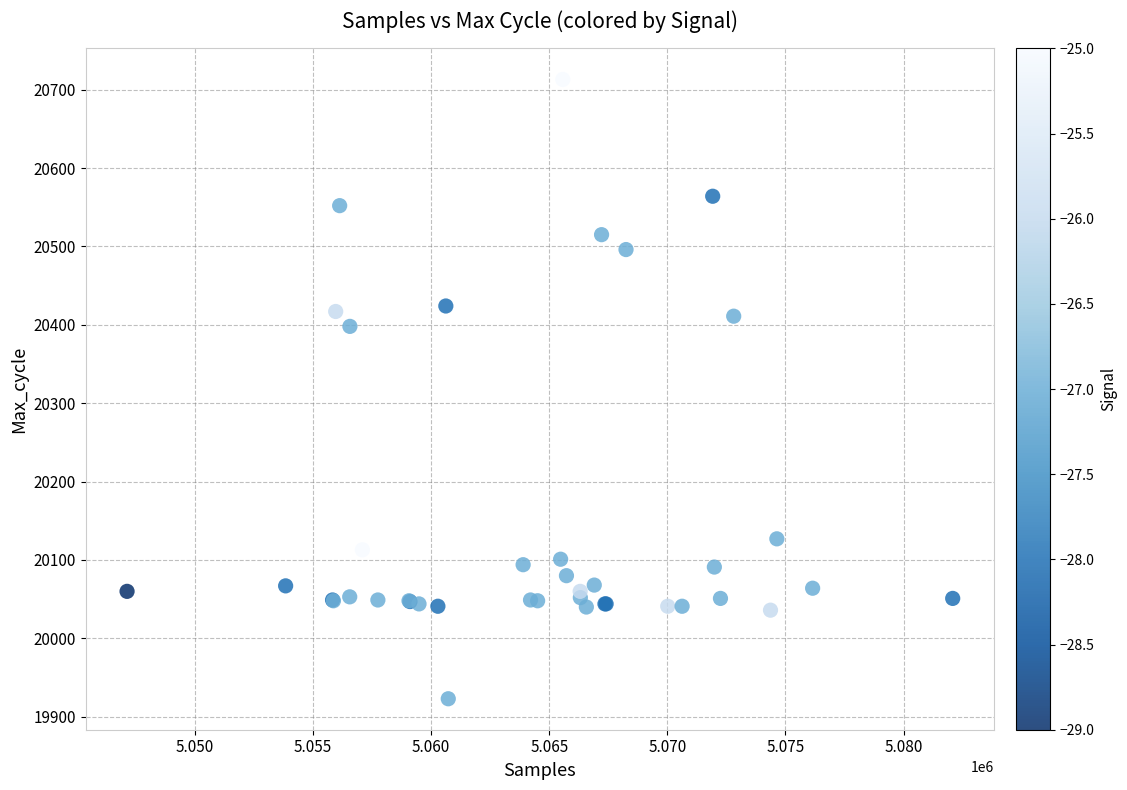

What Y value in the scatter plot is closest to 20318?

20398